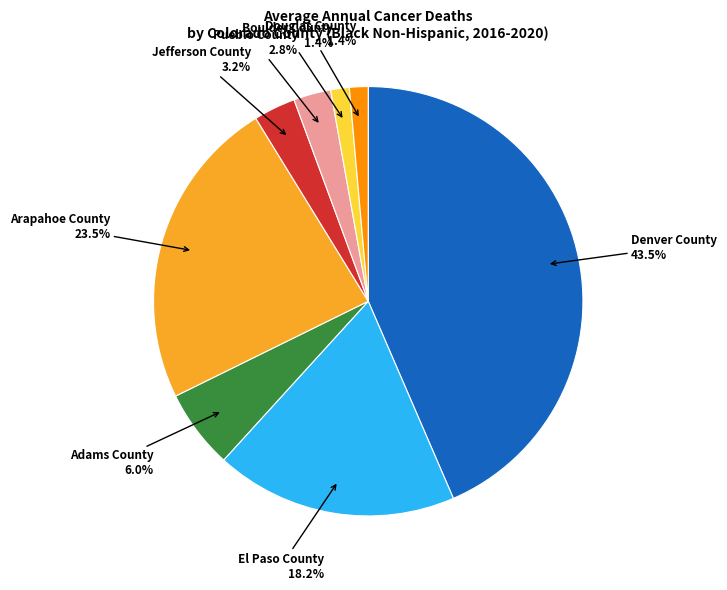

Count the number of slices in the pie.

8